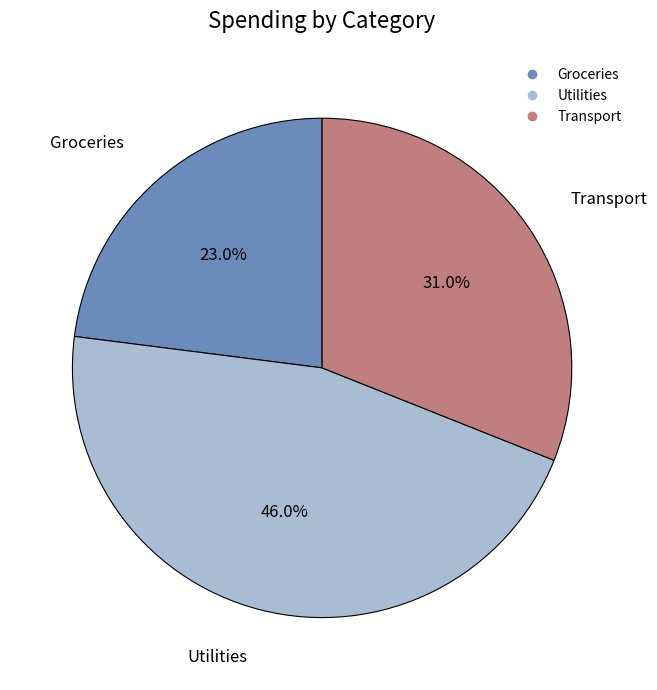

Count the number of slices in the pie.

3